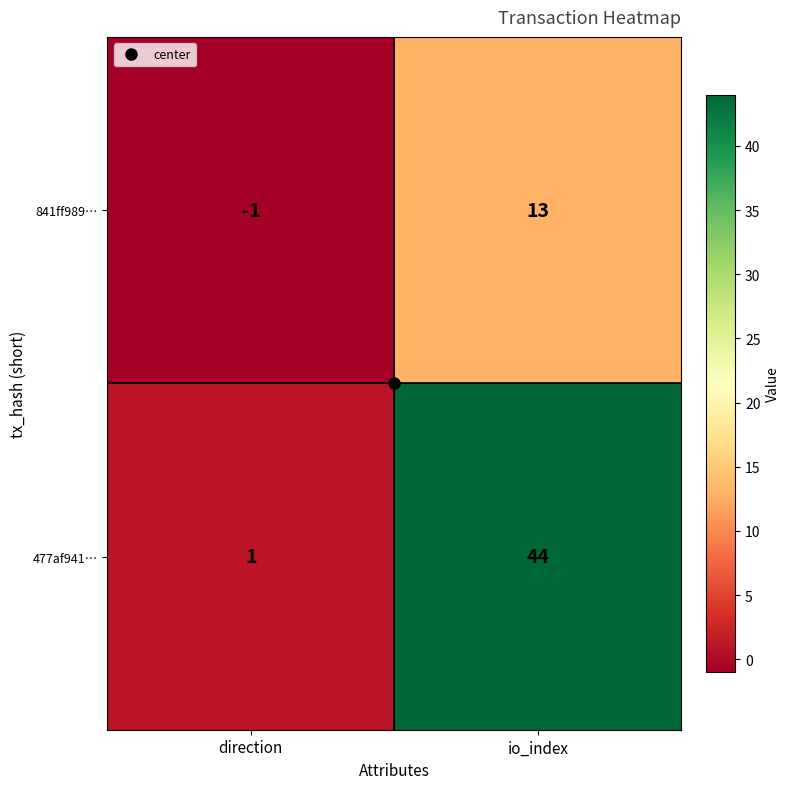

Which category has the highest value across all series?

io_index